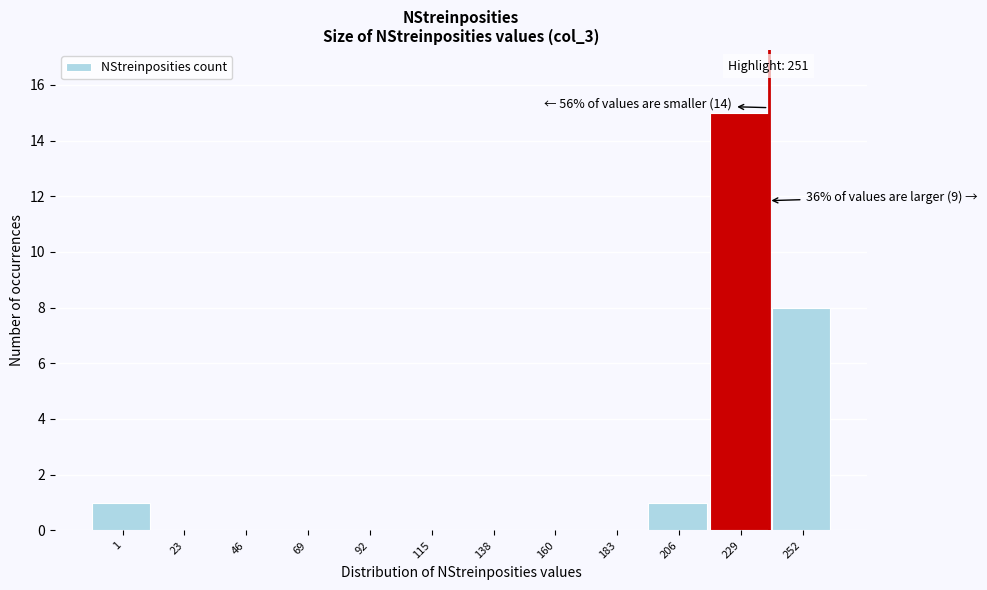

Reading left to right, extract all data points from this chart.

1=1	23=0	46=0	69=0	92=0	115=0	138=0	160=0	183=0	206=1	229=15	252=8